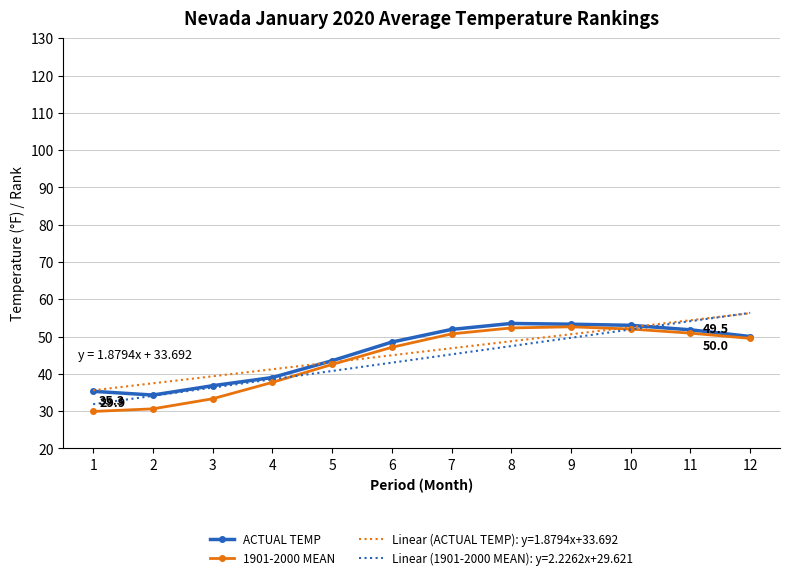

Which series changed the most between 3 and 9?

1901-2000 MEAN